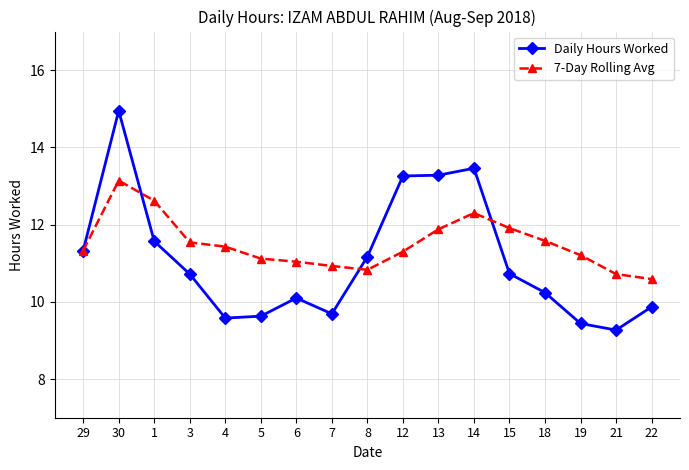

What is the minimum value for 7-Day Rolling Avg?

10.6